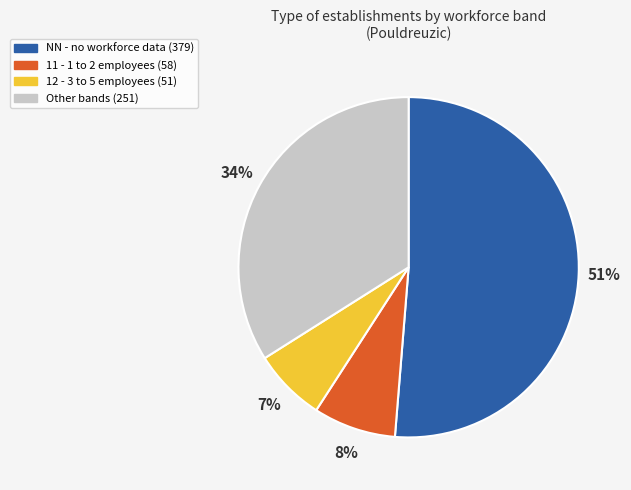

Is there any slice that represents more than half of the pie?

Yes